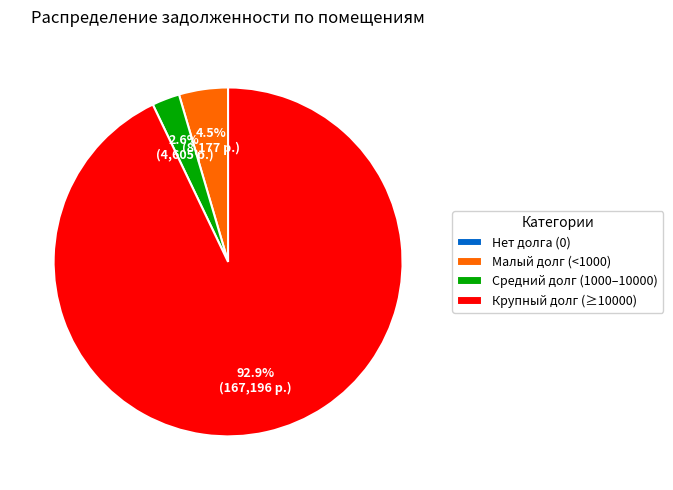

What percentage is NOT represented by Крупный долг (≥10000)?

7.1%